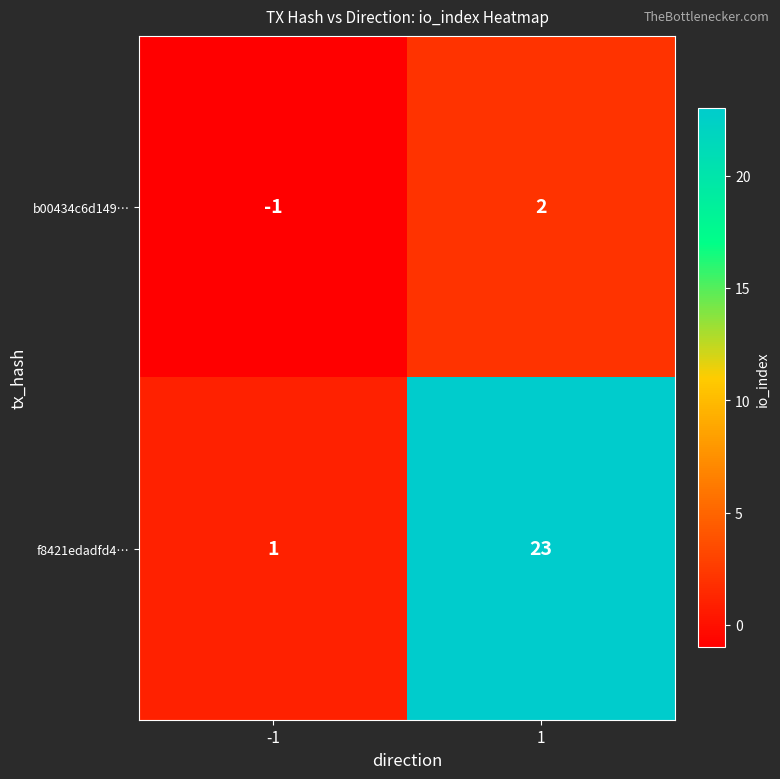

Reading left to right, extract all data points from this chart.

b00434c6d149…: -1=-1	1=2
f8421edadfd4…: -1=1	1=23